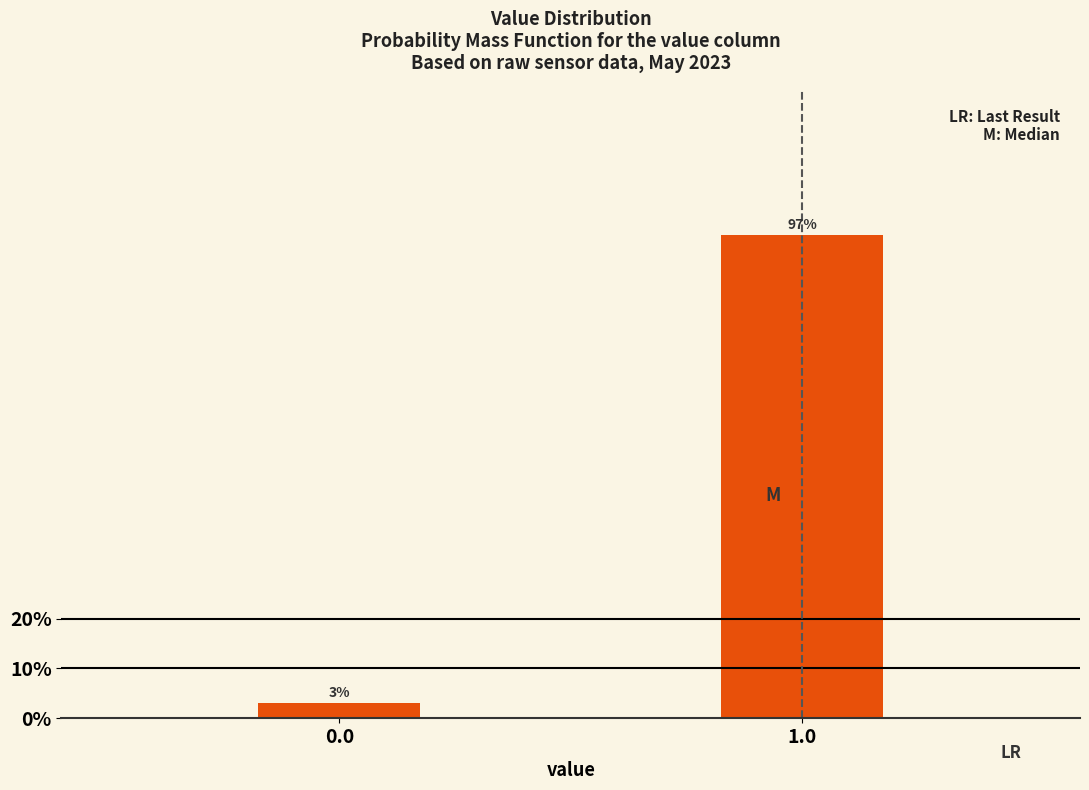

Rank the categories by value from highest to lowest.

1.0, 0.0